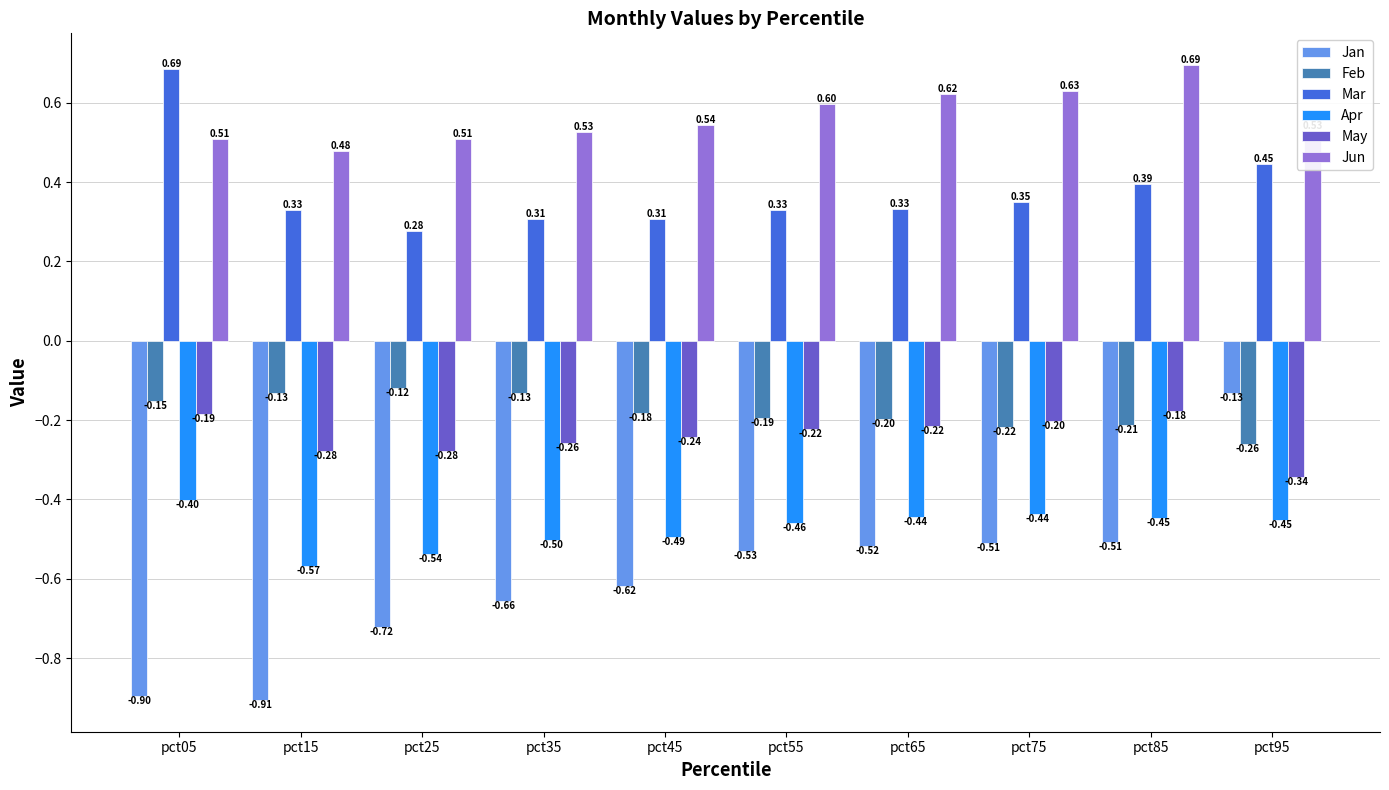

What are all the series names shown in the legend?

Jan, Feb, Mar, Apr, May, Jun